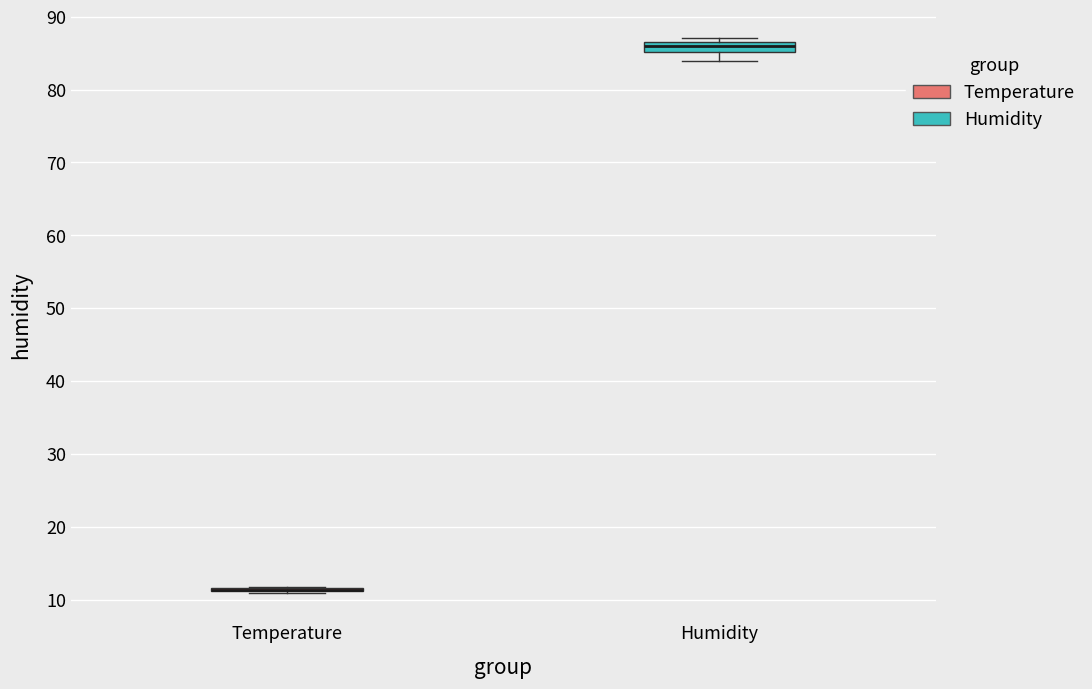

Where does the lower whisker of the box for Humidity end on the y-axis? The values are not printed on the chart, so give them approximately, as read against the axis.

84